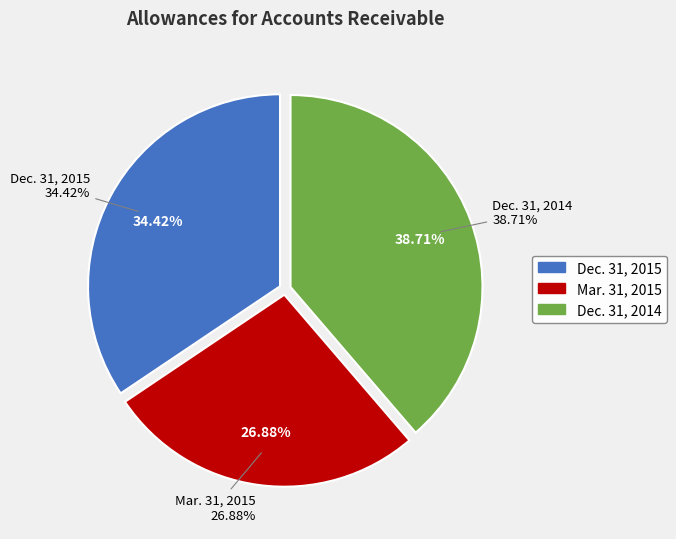

Does any single category account for the majority?

No